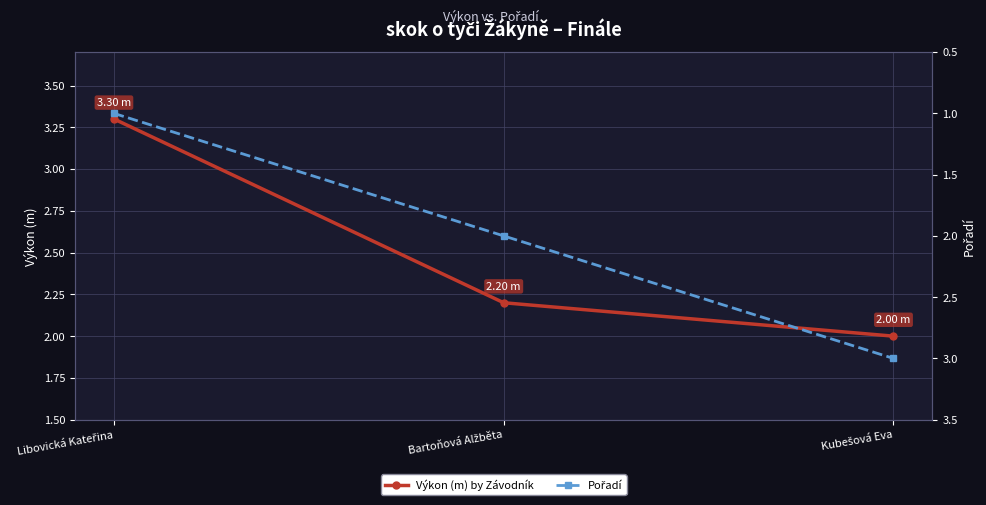

At how many categories does at least one series exceed 2?

3